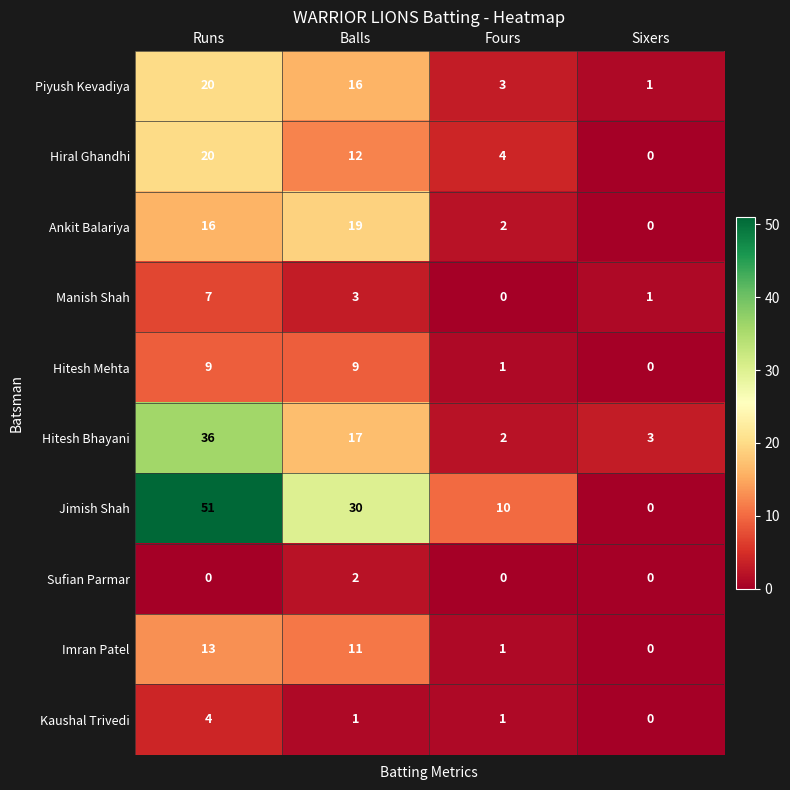

What is the difference between the maximum and minimum values in the Manish Shah series?

7